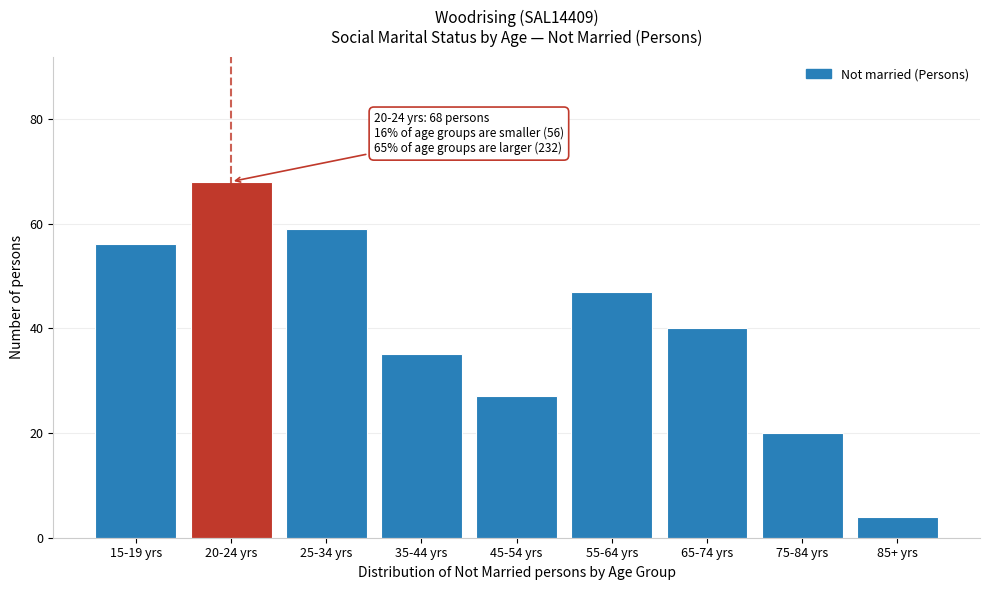

Reading left to right, extract all data points from this chart.

56	68	59	35	27	47	40	20	4